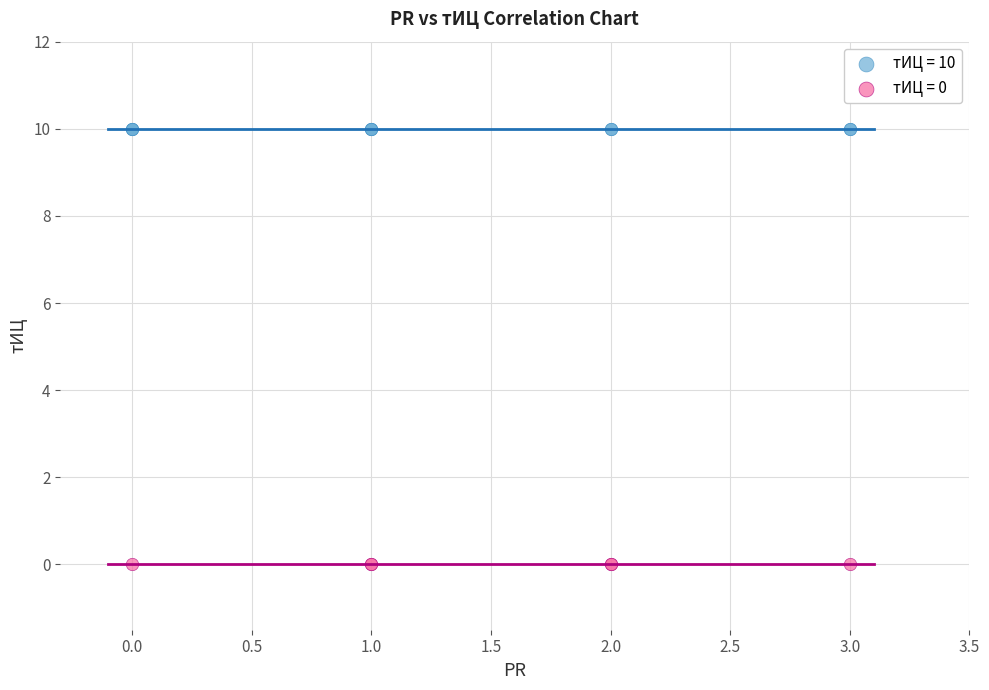

Which series contains the highest Y value?

тИЦ = 10